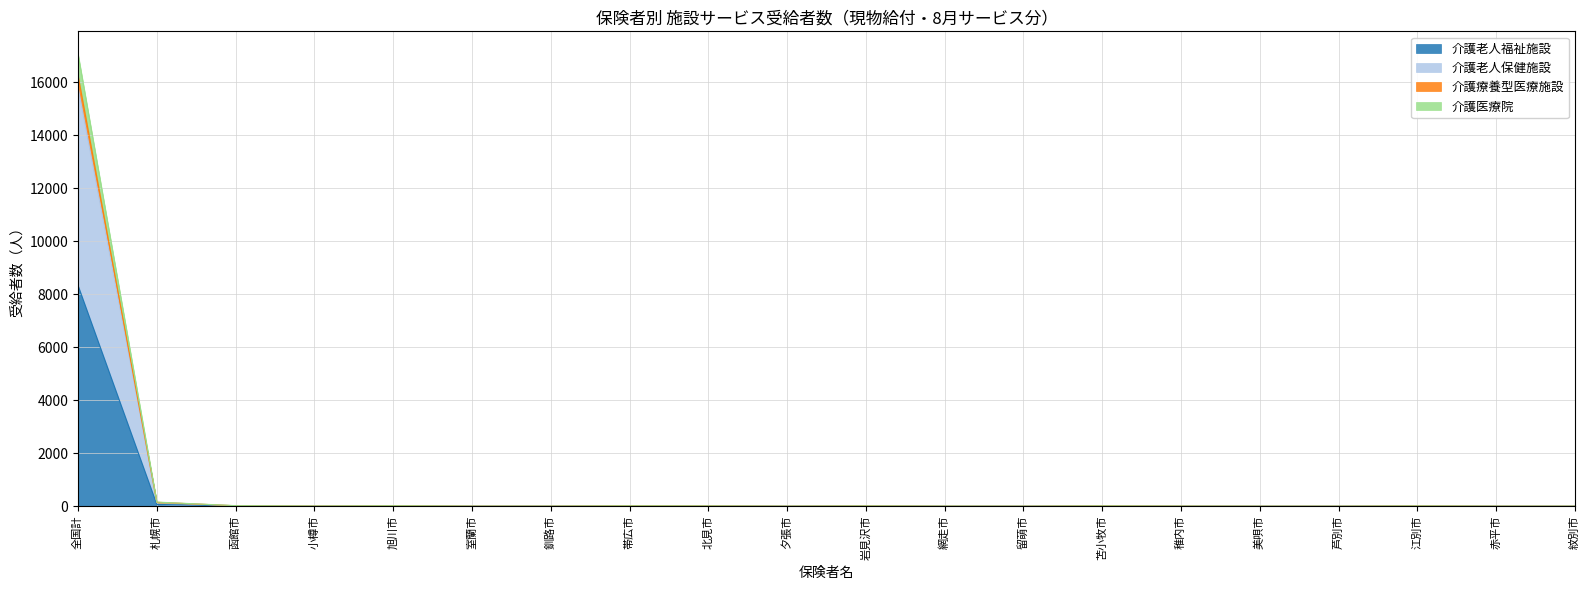

Where does the 介護医療院 series first go above 5?

全国計